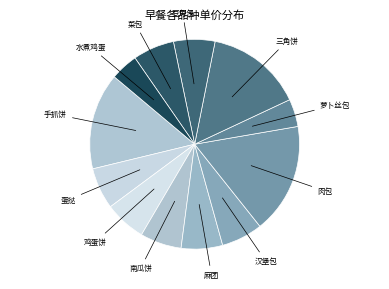

Which slice is the largest?

肉包